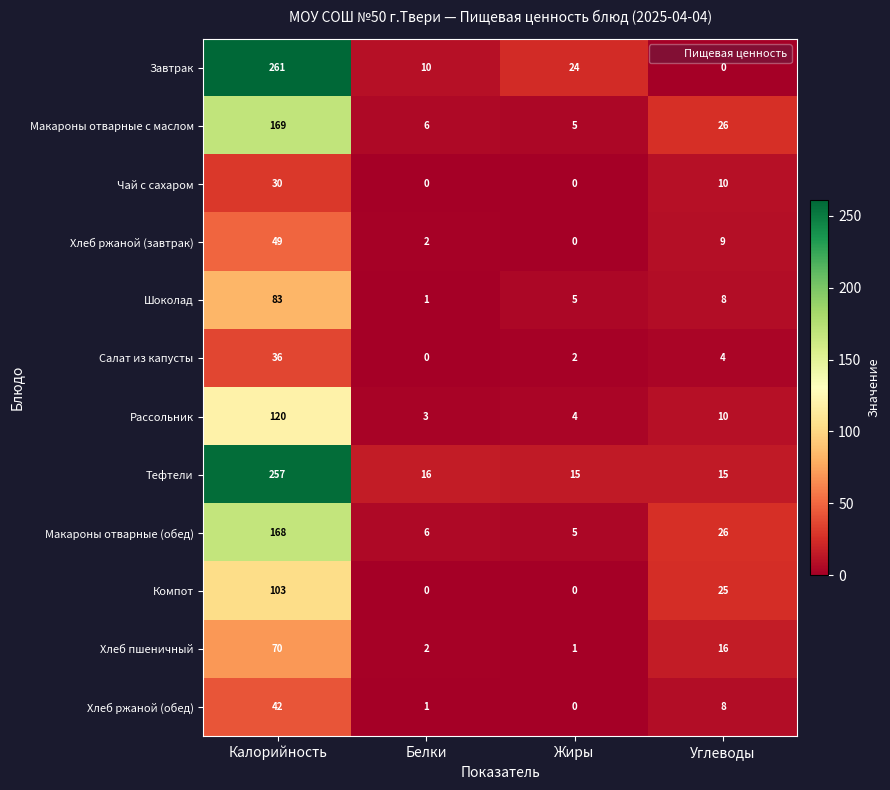

The Салат из капусты series shows 36 at Калорийность. True or false?

True